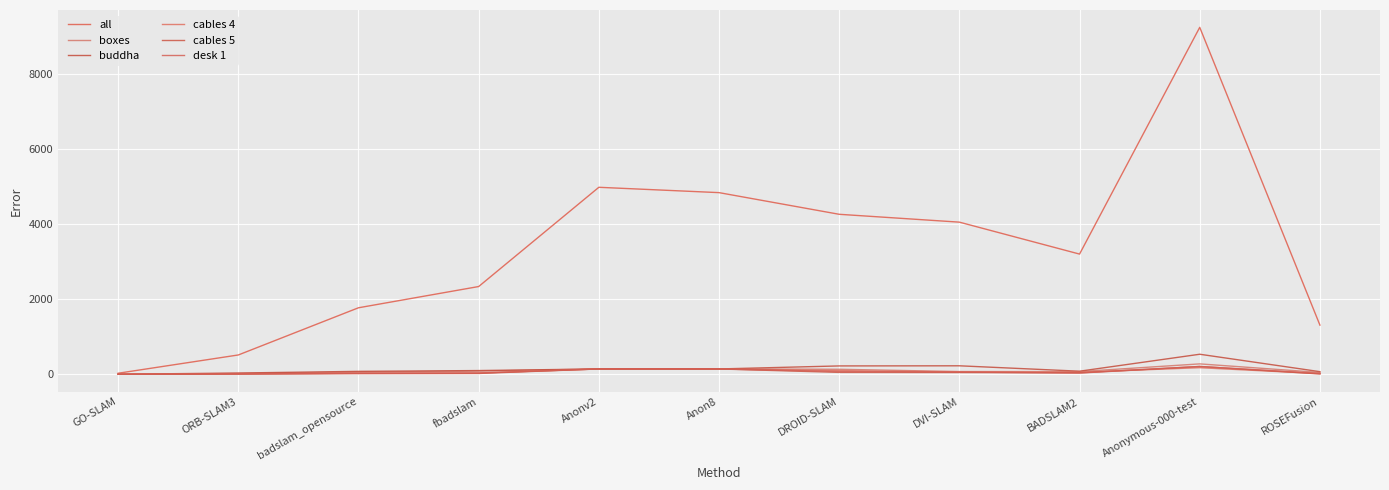

In boxes, how many points are lower than both neighbors (excluding endpoints)?

1